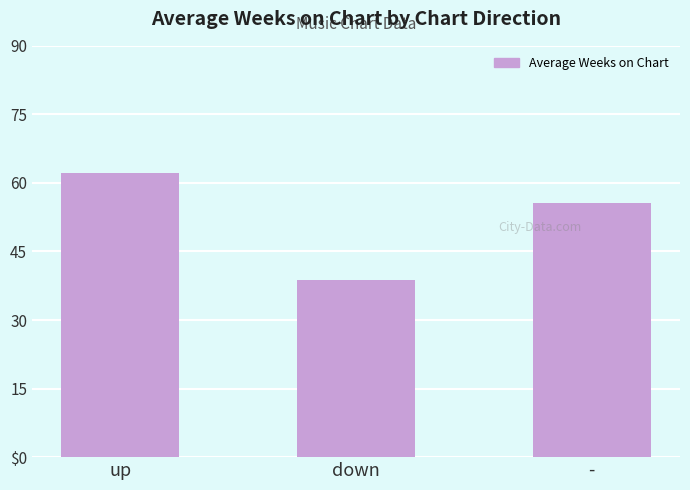

What is the average value?

52.1